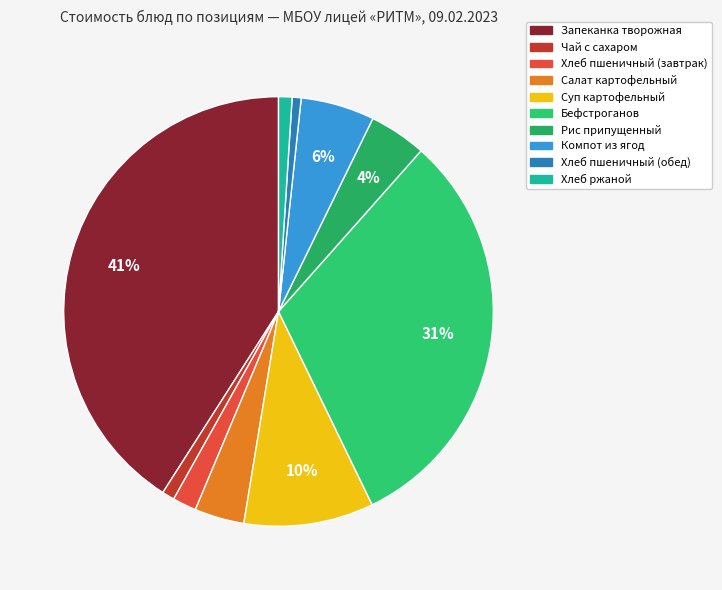

Which slice is the largest?

Запеканка творожная